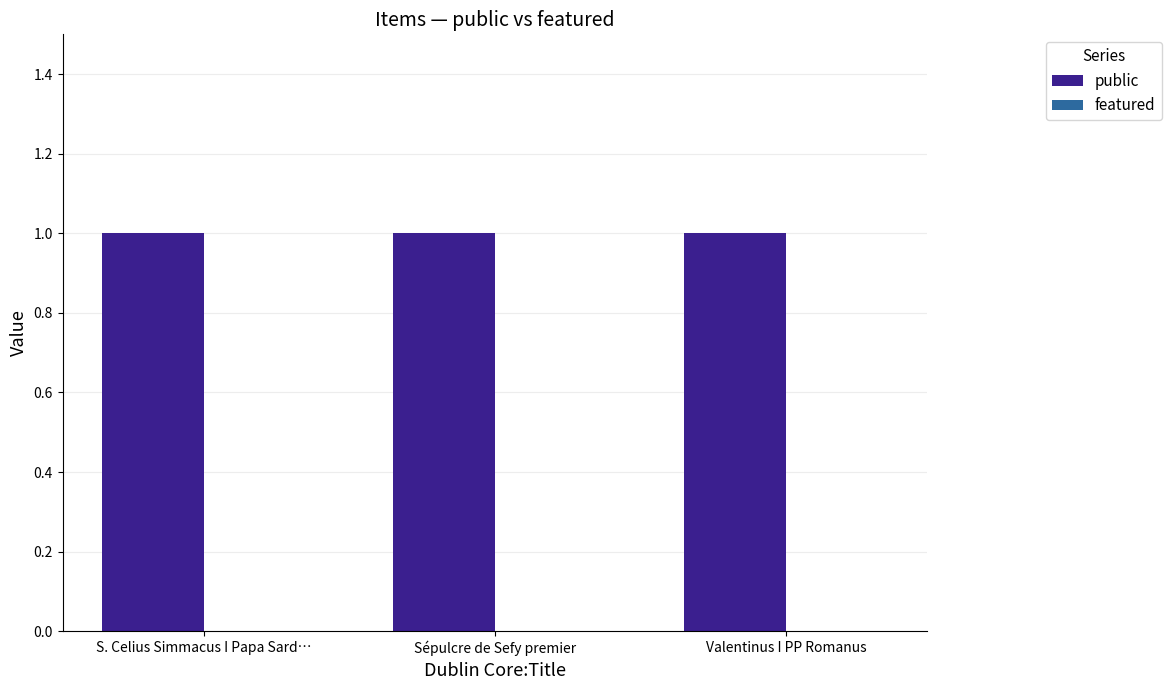

Reading left to right, what are all the values shown in this chart?

public: 1	1	1
featured: 0	0	0